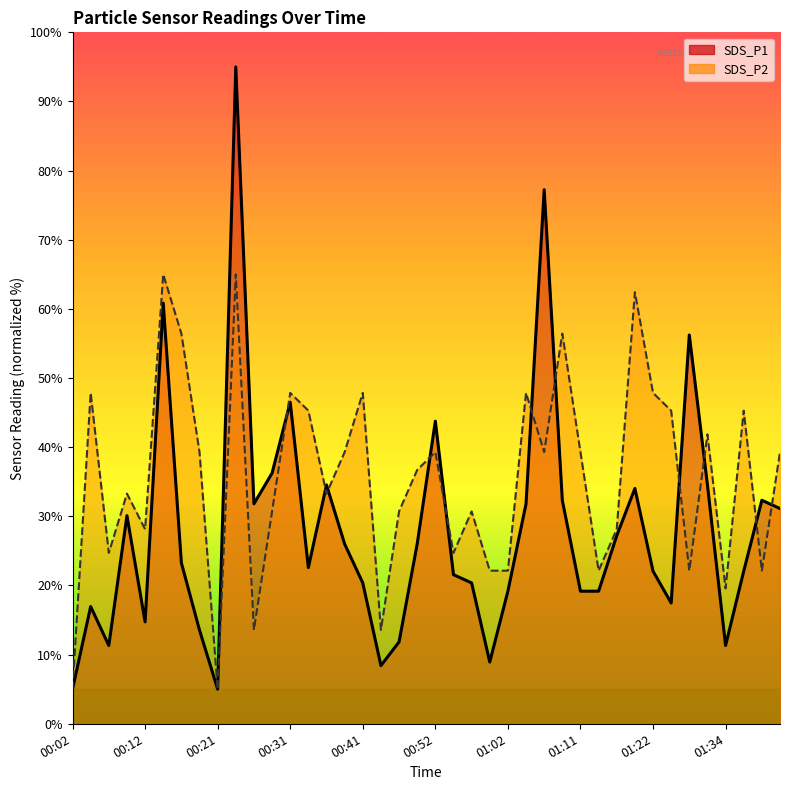

At which category is the sum across all series the highest?

00:24